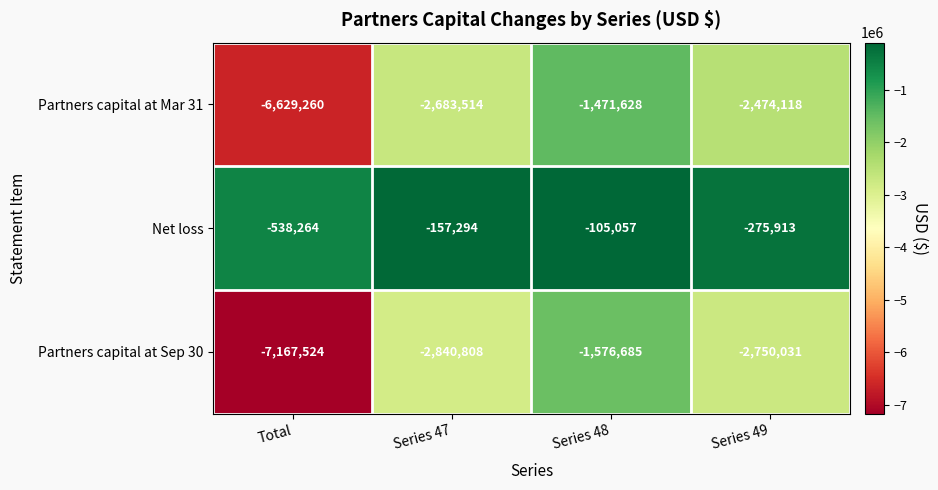

Which series has the widest spread of values?

Partners capital at Sep 30